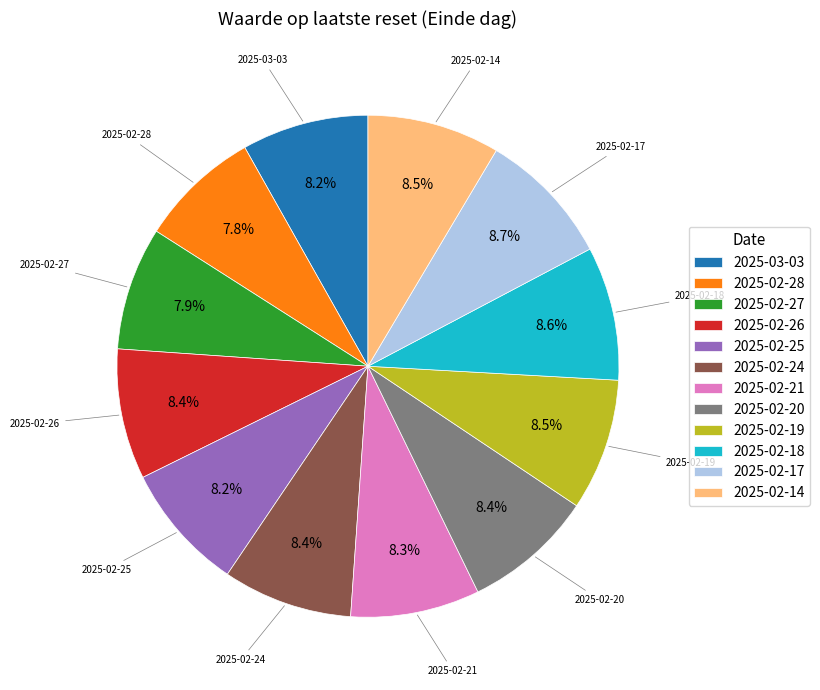

Count the number of slices in the pie.

12